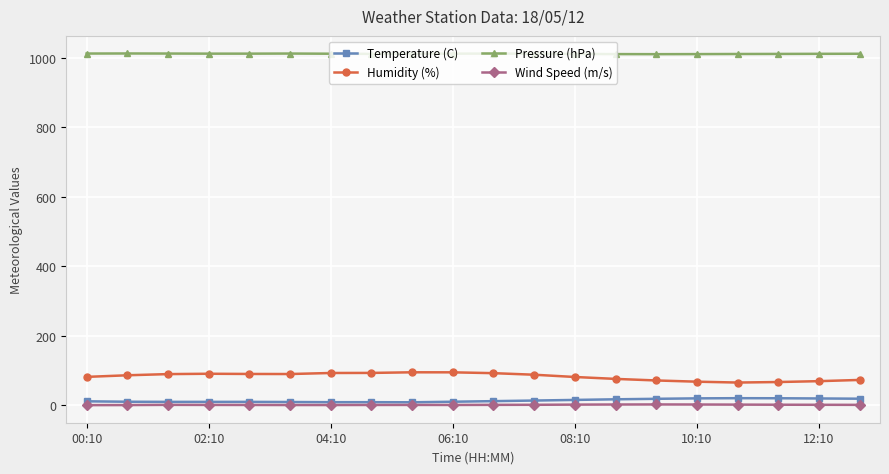

What is the average value of the Humidity (%) series?

83.4